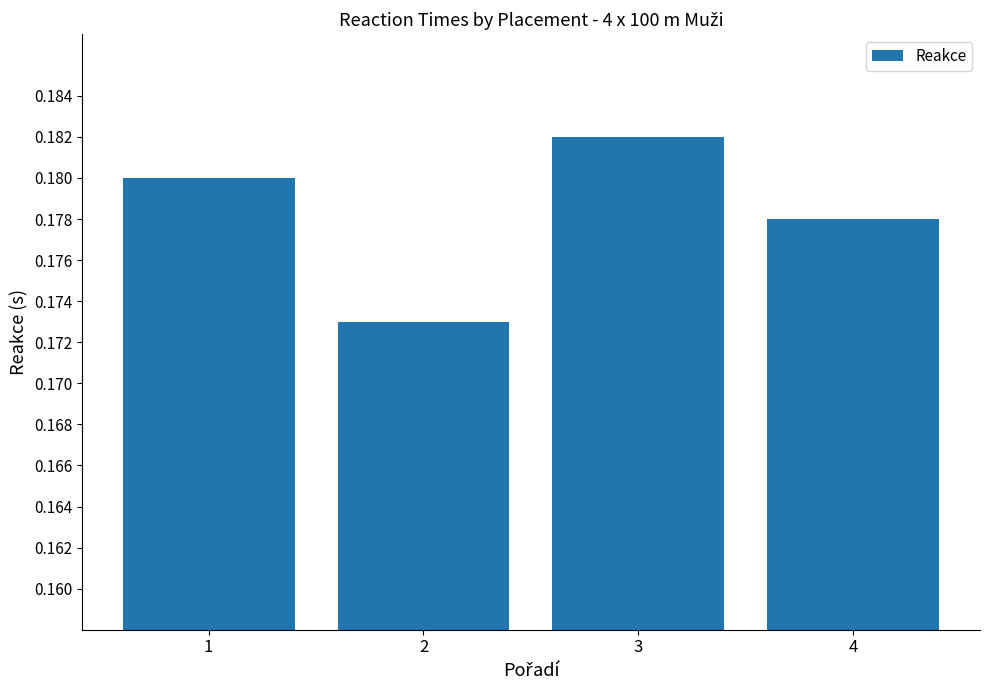

List the labels in order of value, largest first.

3, 1, 4, 2